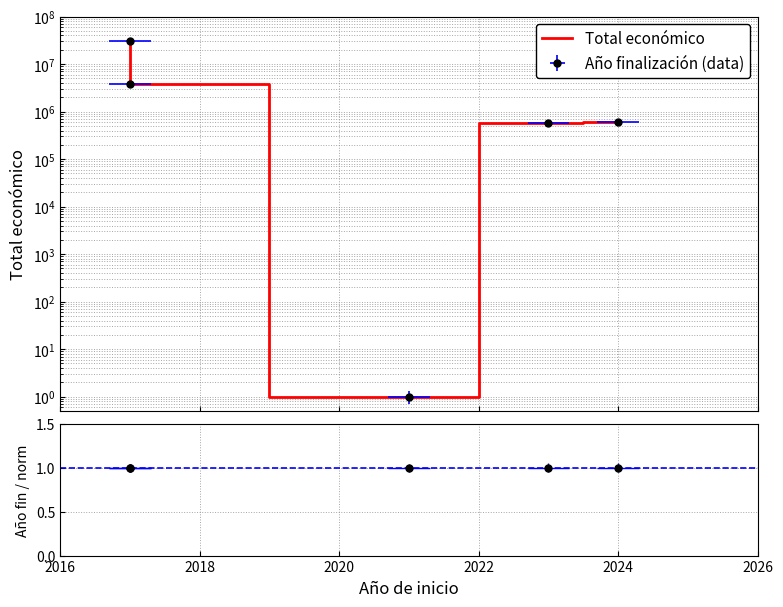

Does the chart display data point markers on the line(s)?

No